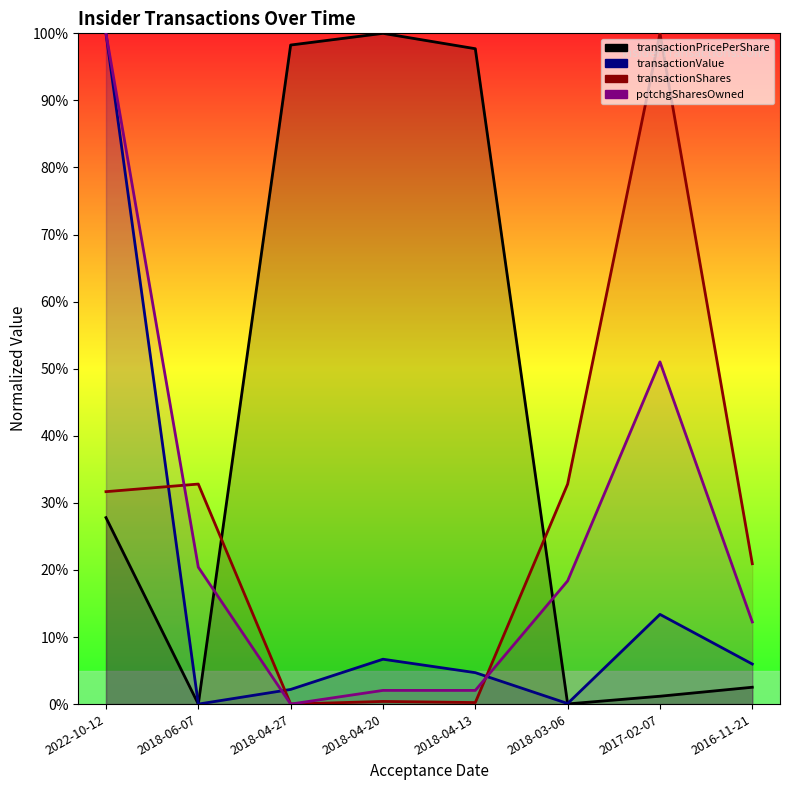

In transactionValue, how many points are lower than both neighbors (excluding endpoints)?

2